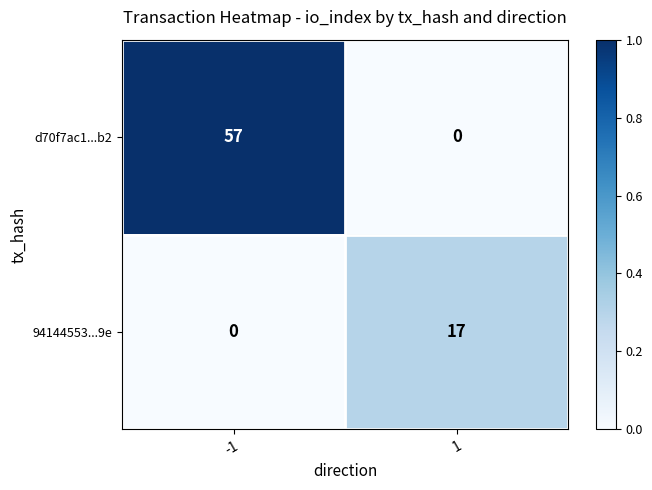

List the series in order of their peak value, highest first.

d70f7ac1...b2, 94144553...9e